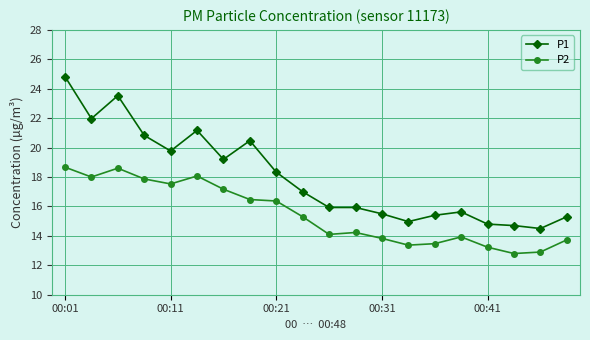

Which series has the largest total across all categories?

P1